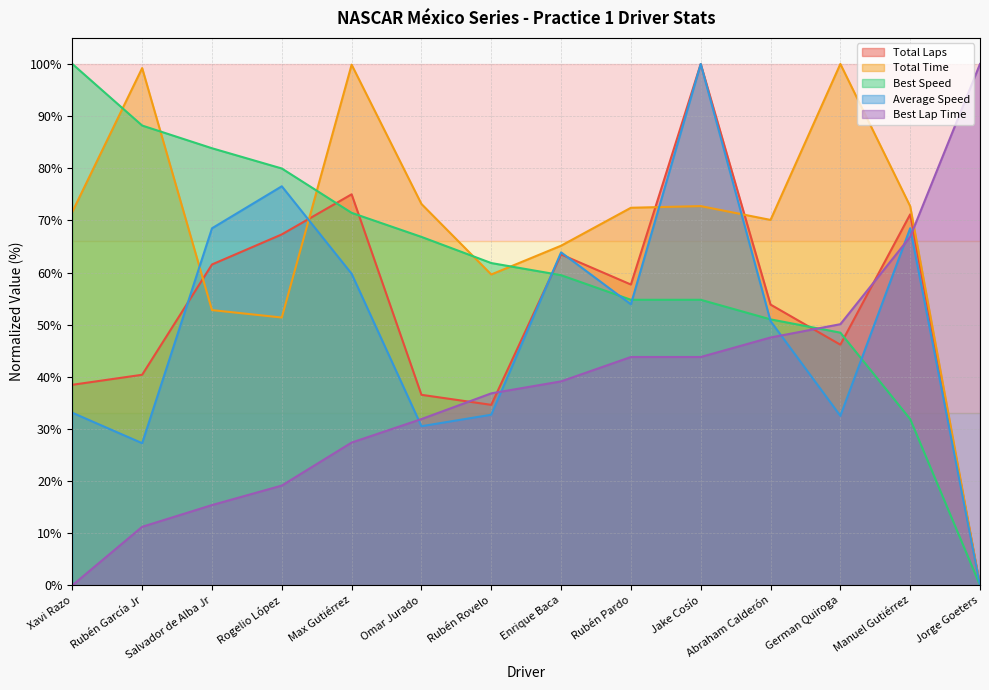

True or false: Total Laps has a value of 71.2 at Manuel Gutiérrez.

True